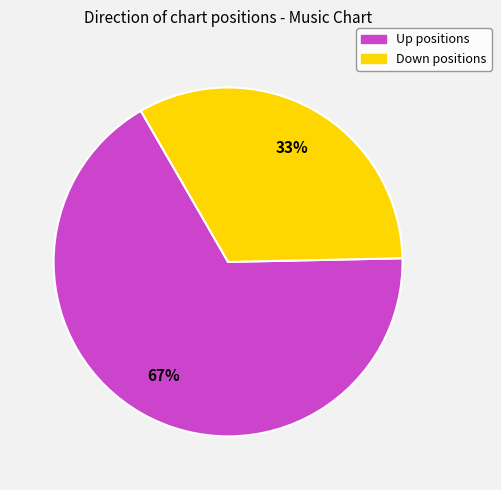

Is there a majority slice in this chart?

Yes